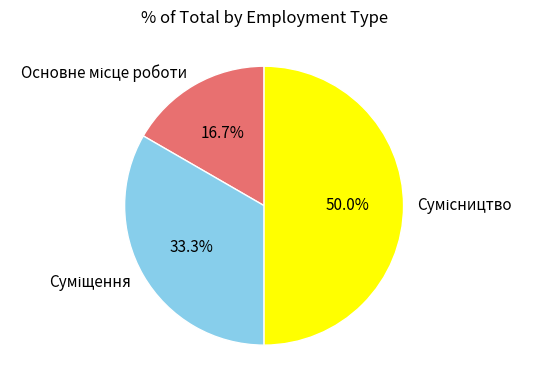

To the nearest percent, what percentage of the pie is Сумісництво?

50%